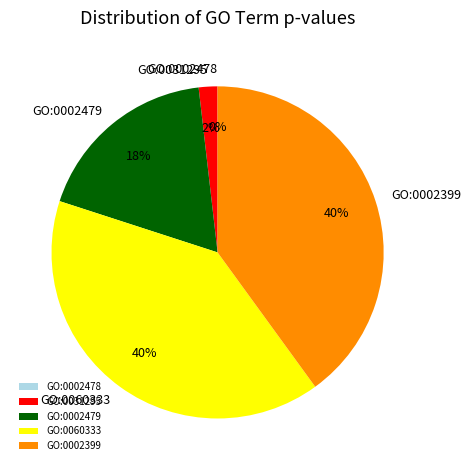

Does any single category account for the majority?

No